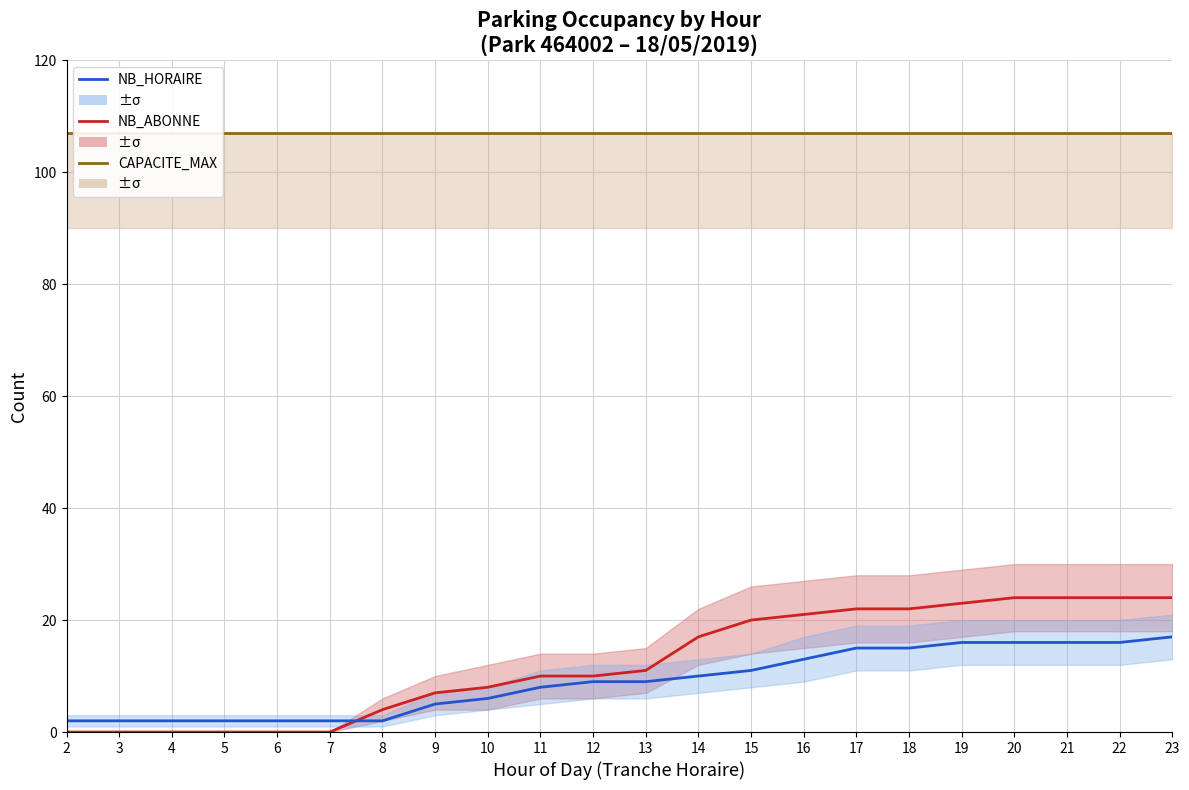

The value of NB_ABONNE at 17 is 5. True or false?

False